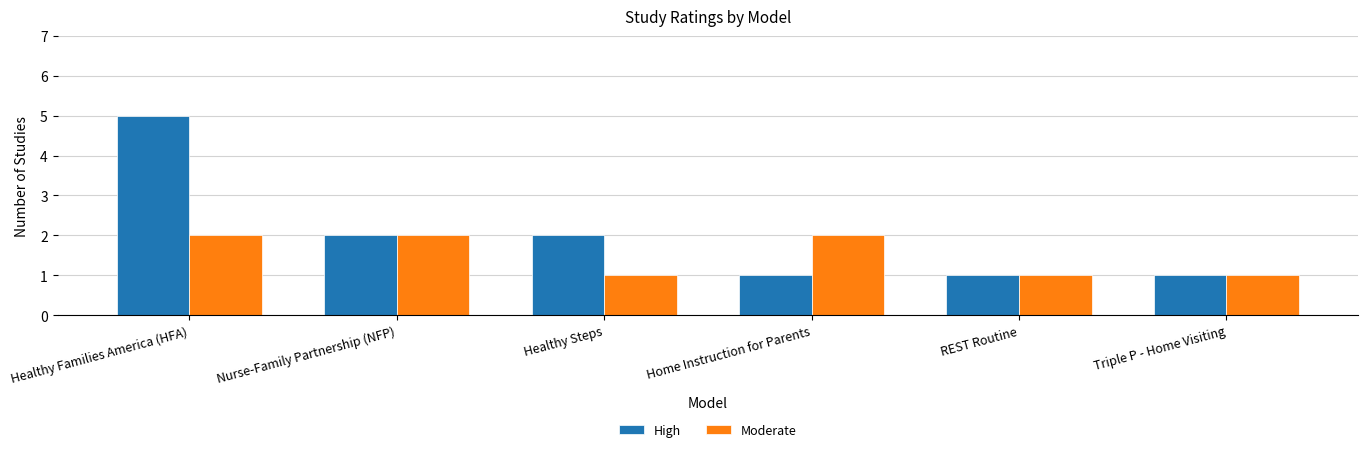

Reading left to right, what are all the values shown in this chart?

High: Healthy Families America (HFA)=5	Nurse-Family Partnership (NFP)=2	Healthy Steps=2	Home Instruction for Parents=1	REST Routine=1	Triple P - Home Visiting=1
Moderate: Healthy Families America (HFA)=2	Nurse-Family Partnership (NFP)=2	Healthy Steps=1	Home Instruction for Parents=2	REST Routine=1	Triple P - Home Visiting=1